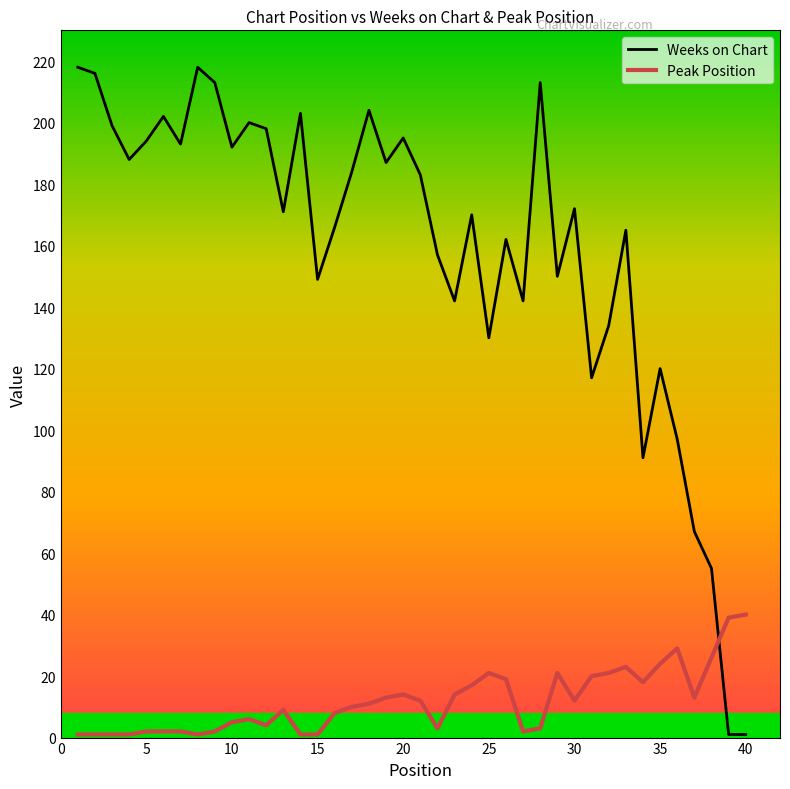

Which series has the widest spread of values?

Weeks on Chart